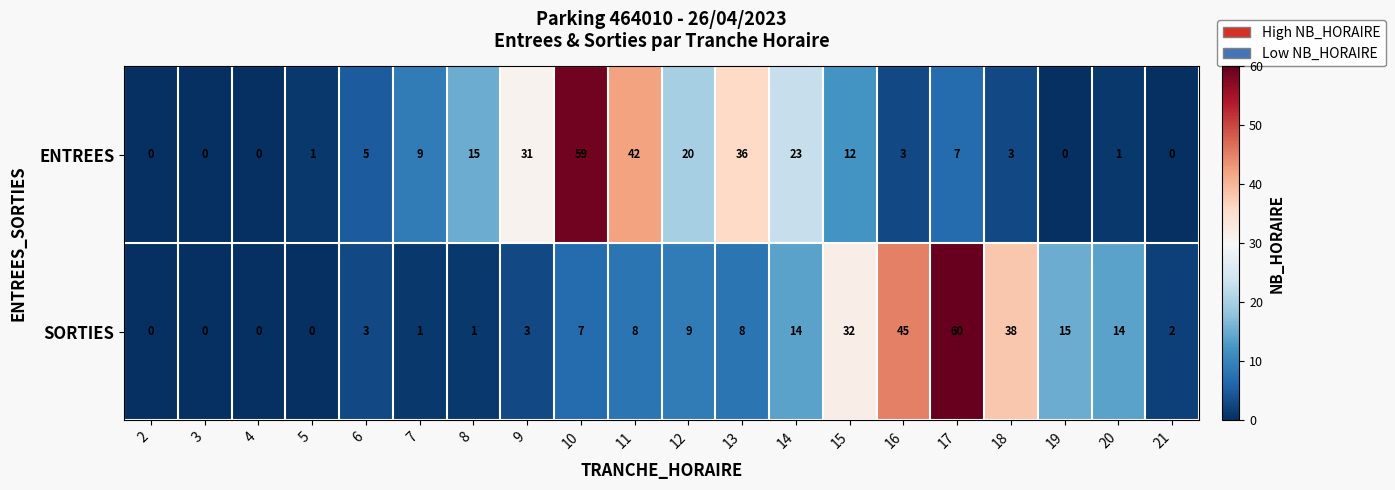

The value of SORTIES at 18 is 38. True or false?

True